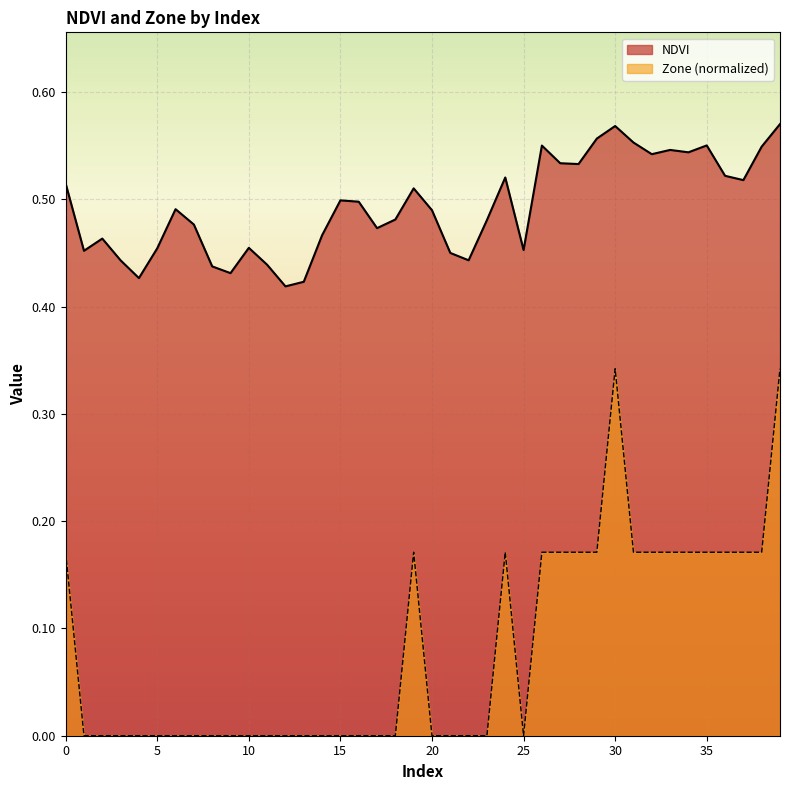

List the labels in order of Zone value, smallest first.

1, 2, 3, 4, 5, 6, 7, 8, 9, 10, 11, 12, 13, 14, 15, 16, 17, 18, 20, 21, 22, 23, 25, 0, 19, 24, 26, 27, 28, 29, 31, 32, 33, 34, 35, 36, 37, 38, 30, 39